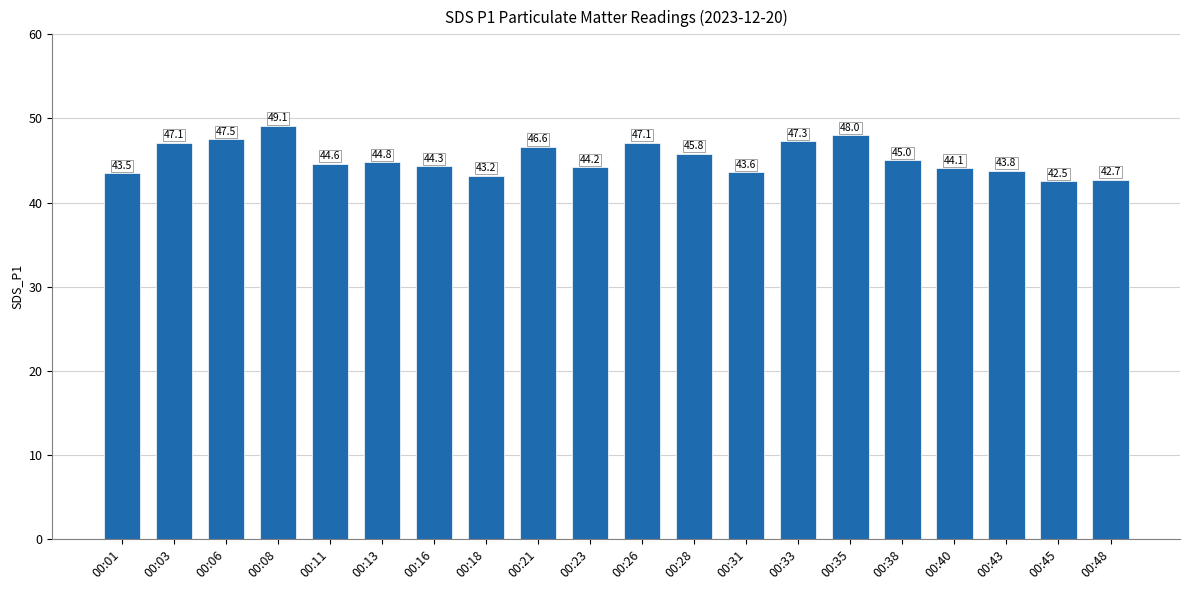

Between 00:21 and 00:35, which is larger?

00:35